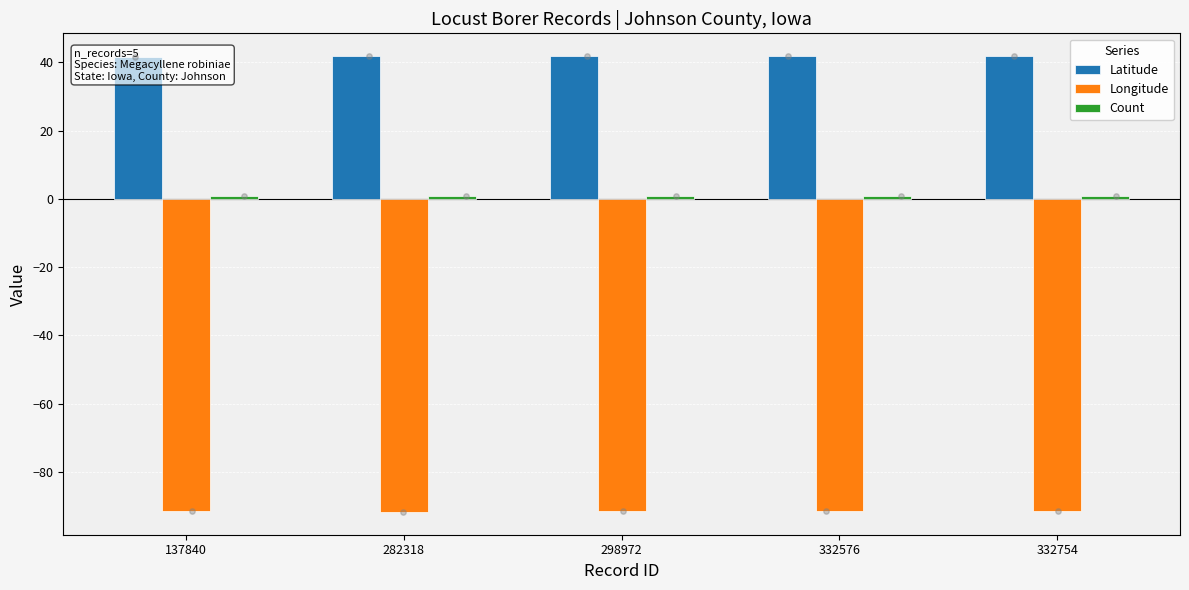

What are all the series names shown in the legend?

Latitude, Longitude, Count